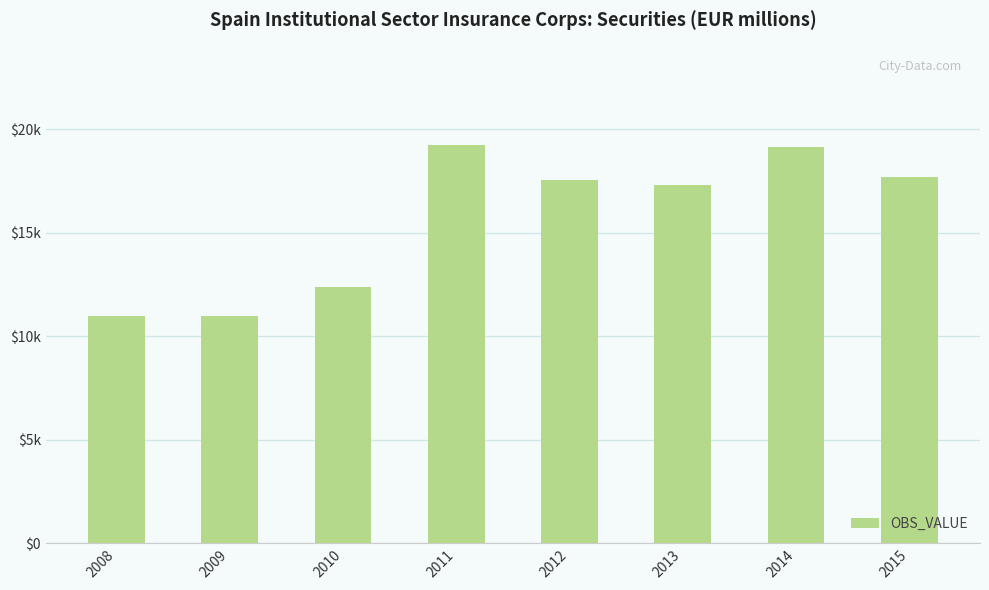

True or false: the data shows 15621 at 2009.

False